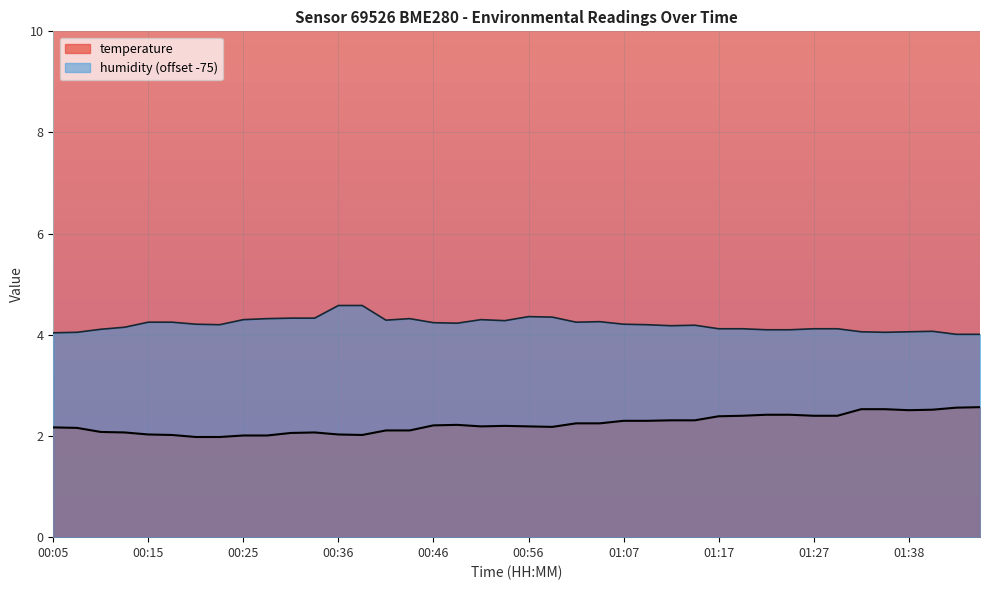

Rank the series at 00:15 from lowest to highest value.

temperature, humidity (offset -75)